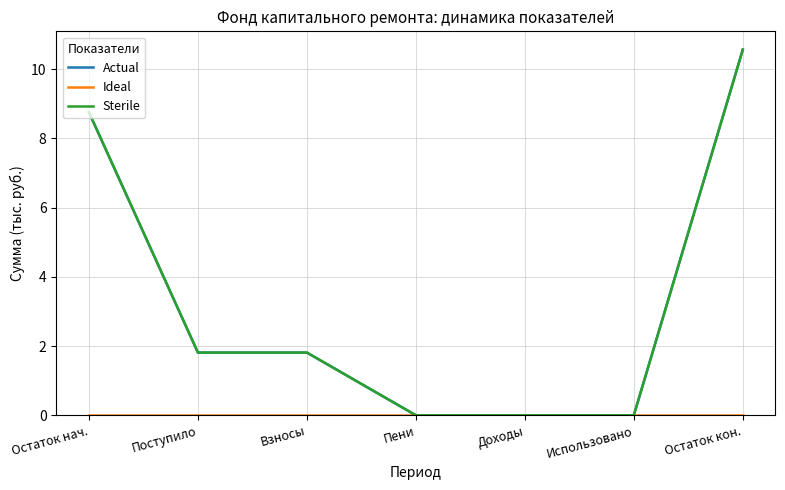

What is the average value of the Sterile series?

3.3